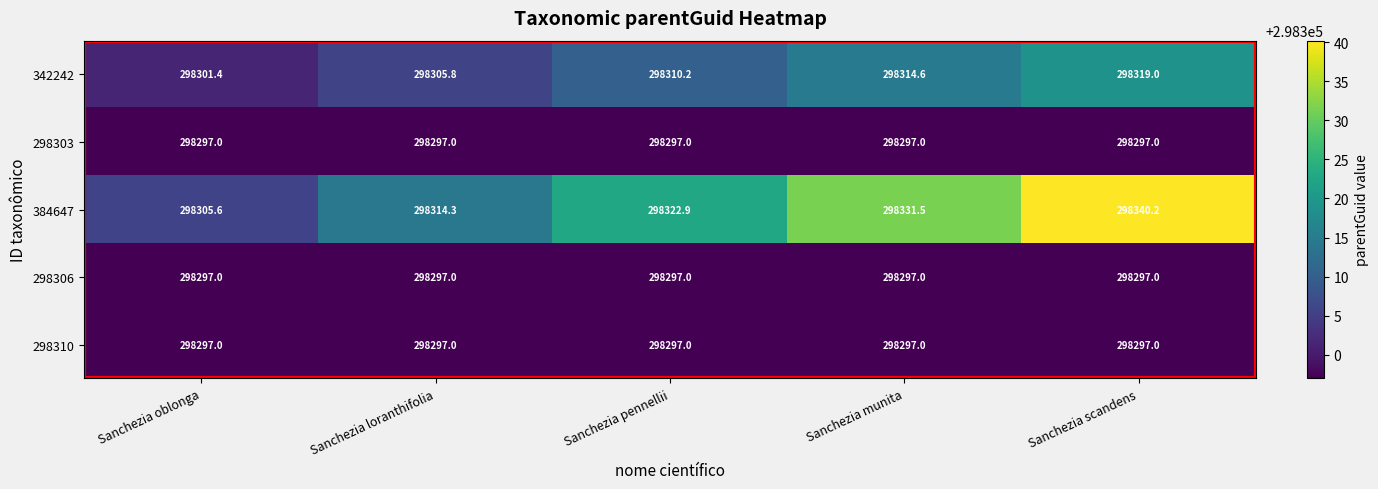

How many distinct data groups are displayed?

5